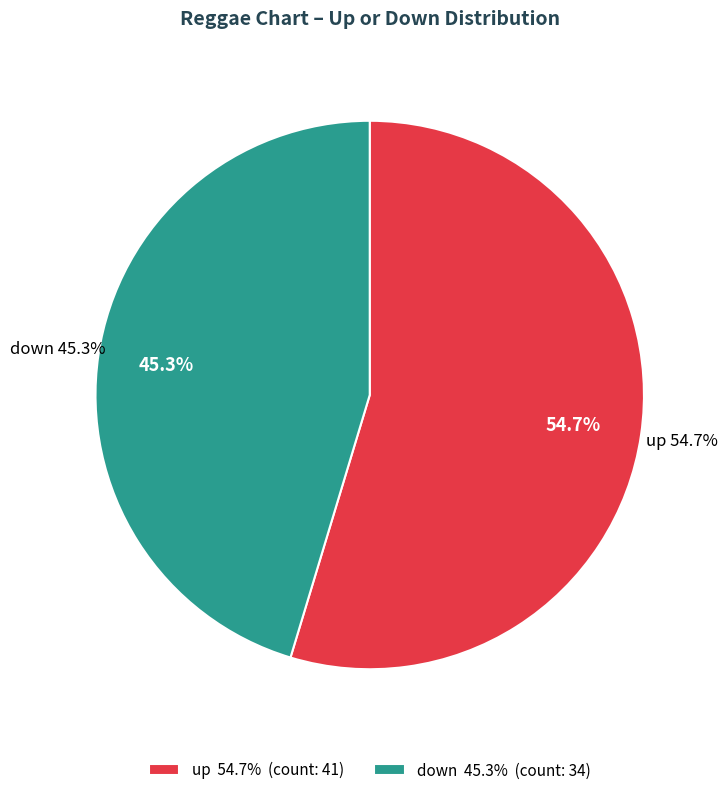

What is the change in value from up to down?

-7